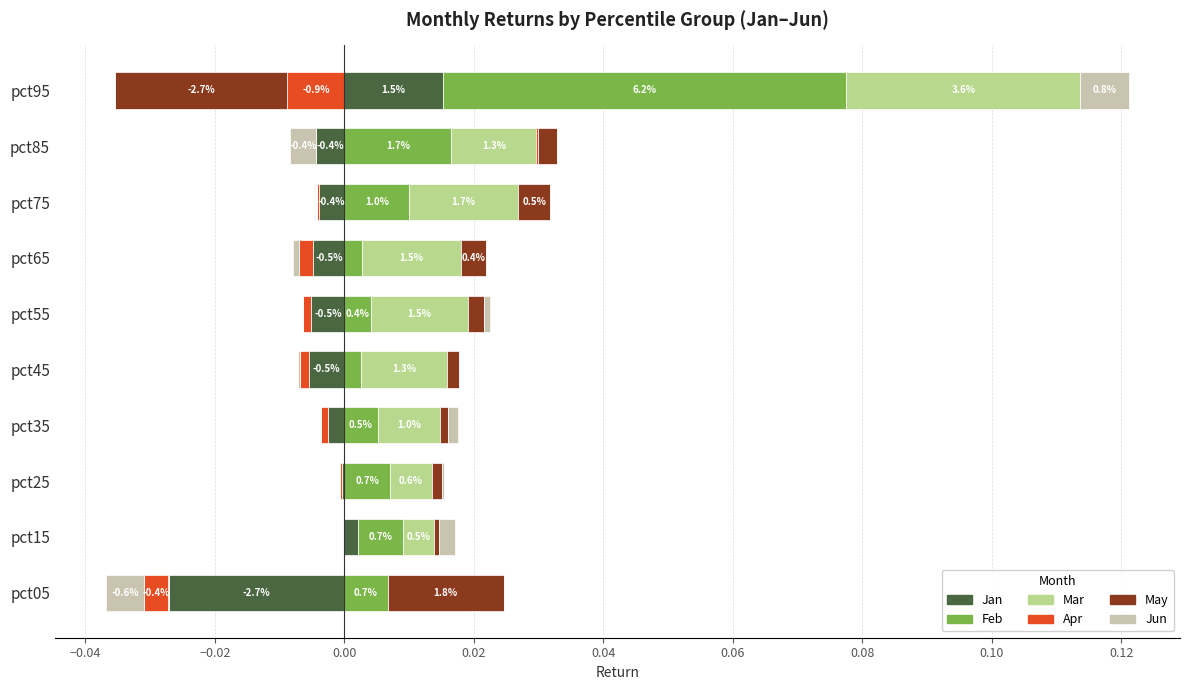

At pct15, list the series in order from largest to smallest.

Feb, Mar, Jun, Jan, May, Apr